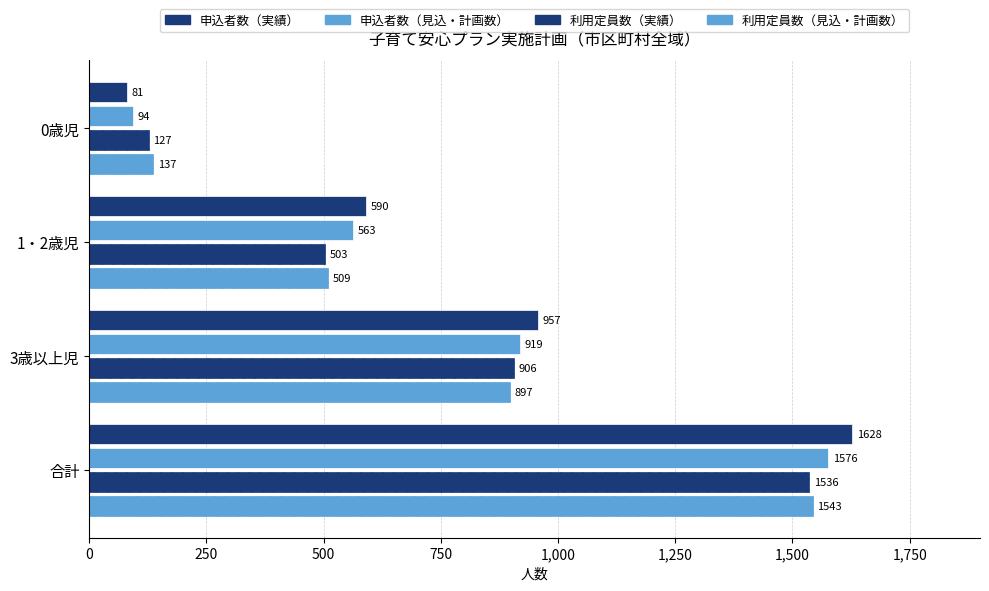

How many distinct data groups are displayed?

4